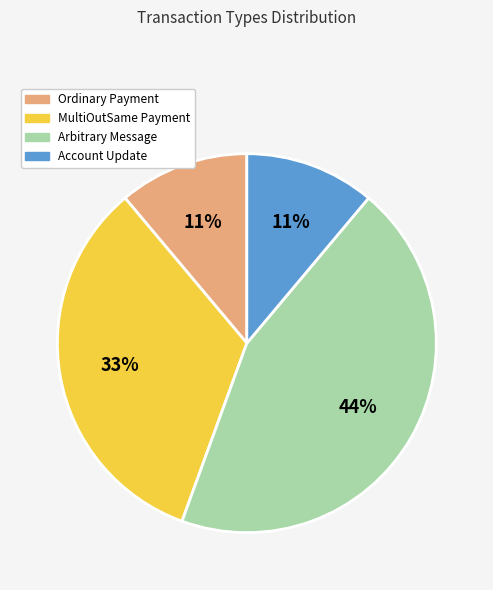

Do Arbitrary Message and MultiOutSame Payment together represent more than half of the pie?

Yes